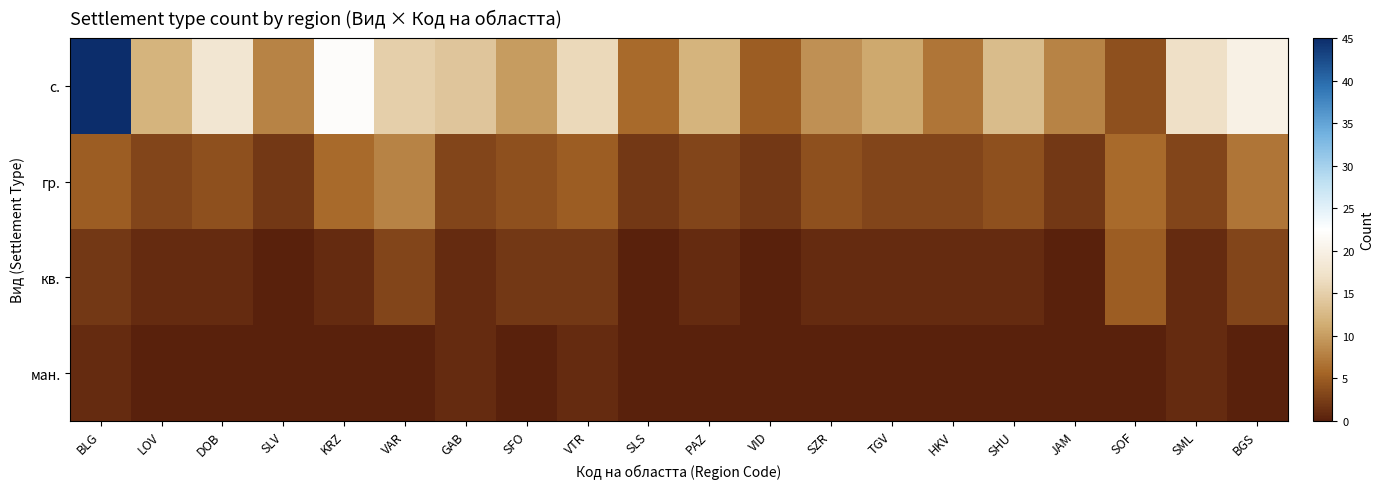

Reading left to right, transcribe all the data shown in this chart.

с.: BLG=45	LOV=12	DOB=18	SLV=8	KRZ=22	VAR=15	GAB=14	SFO=10	VTR=16	SLS=6	PAZ=12	VID=5	SZR=9	TGV=11	HKV=7	SHU=13	JAM=8	SOF=4	SML=17	BGS=20
гр.: BLG=5	LOV=3	DOB=4	SLV=2	KRZ=6	VAR=8	GAB=3	SFO=4	VTR=5	SLS=2	PAZ=3	VID=2	SZR=4	TGV=3	HKV=3	SHU=4	JAM=2	SOF=6	SML=3	BGS=7
кв.: BLG=2	LOV=1	DOB=1	SLV=0	KRZ=1	VAR=3	GAB=1	SFO=2	VTR=2	SLS=0	PAZ=1	VID=0	SZR=1	TGV=1	HKV=1	SHU=1	JAM=0	SOF=5	SML=1	BGS=3
ман.: BLG=1	LOV=0	DOB=0	SLV=0	KRZ=0	VAR=0	GAB=1	SFO=0	VTR=1	SLS=0	PAZ=0	VID=0	SZR=0	TGV=0	HKV=0	SHU=0	JAM=0	SOF=0	SML=1	BGS=0